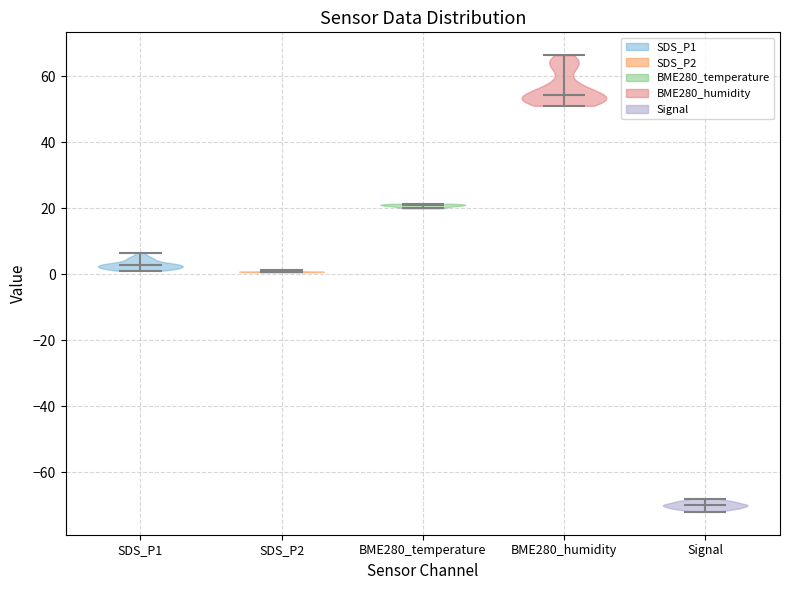

Reading left to right, read every violin against the y-axis: where its median line is, and the lowest and highest points it reaches. The values are not printed on the chart, so give them approximately, as read against the axis.

SDS_P1: median line 2, lowest point 2, highest point 6
SDS_P2: median line 0, lowest point 0, highest point 2
BME280_temperature: median line 20, lowest point 20, highest point 22
BME280_humidity: median line 54, lowest point 52, highest point 66
Signal: median line -70, lowest point -72, highest point -68